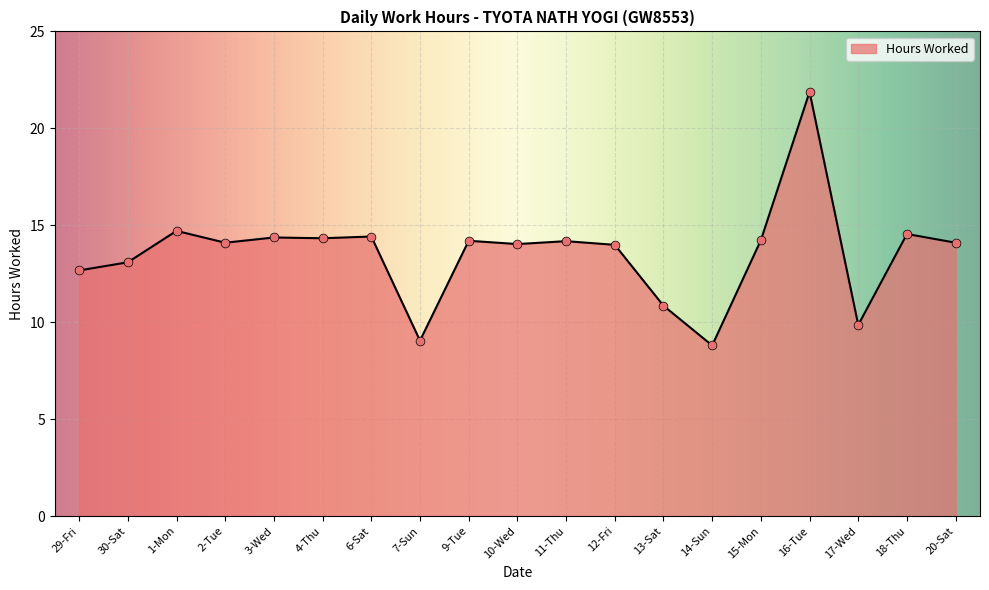

Between 16-Tue and 2-Tue, which is larger?

16-Tue